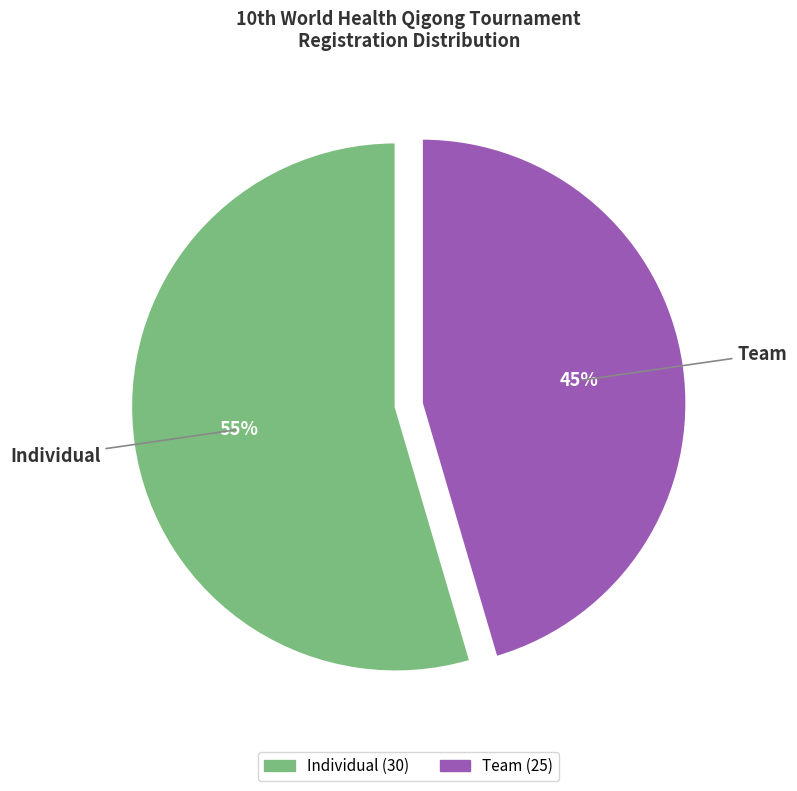

Do Team and Individual together represent more than half of the pie?

Yes